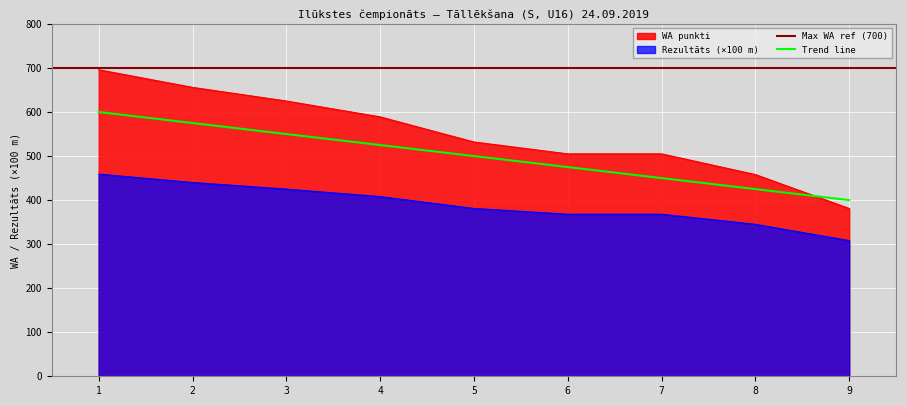

What is the difference between the maximum and minimum values in the Rezultāts series?

151.0